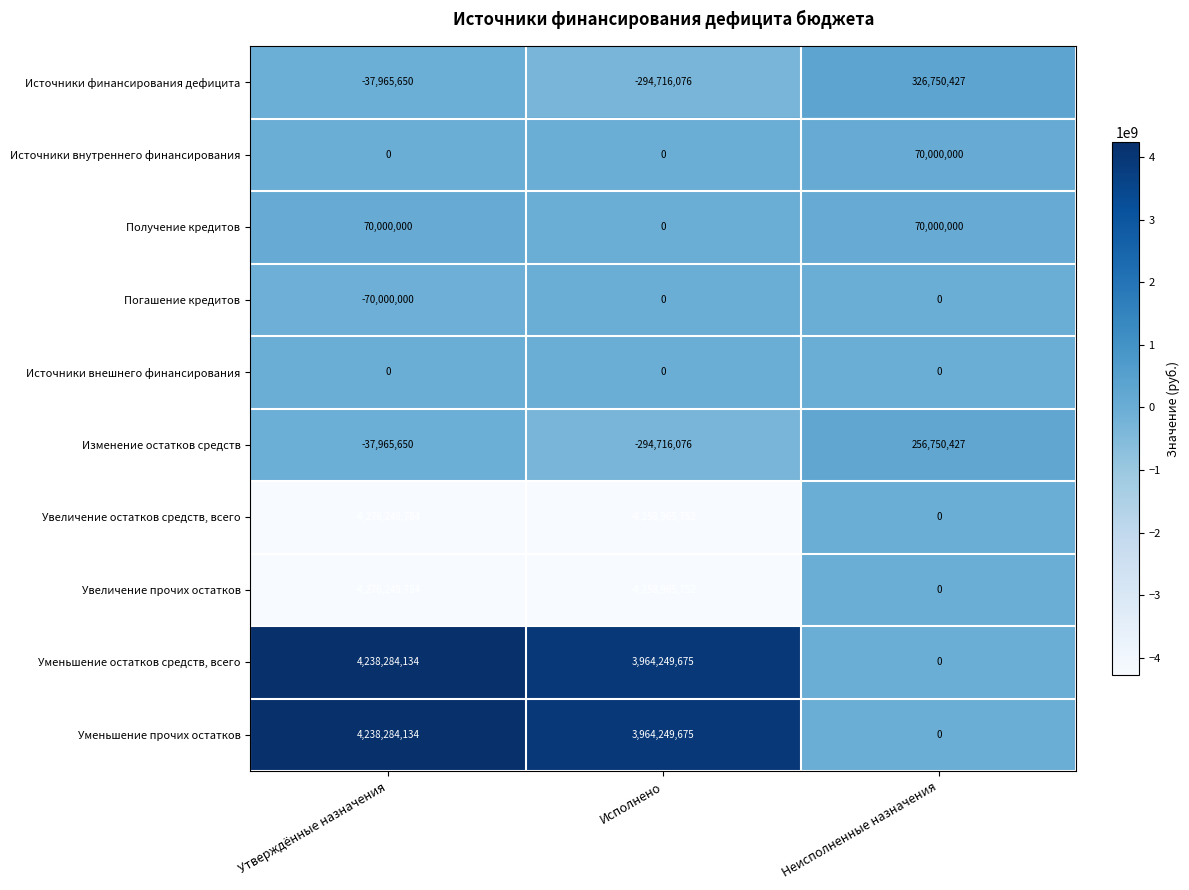

At which label is Изменение остатков средств closest to -18982824?

Утверждённые назначения